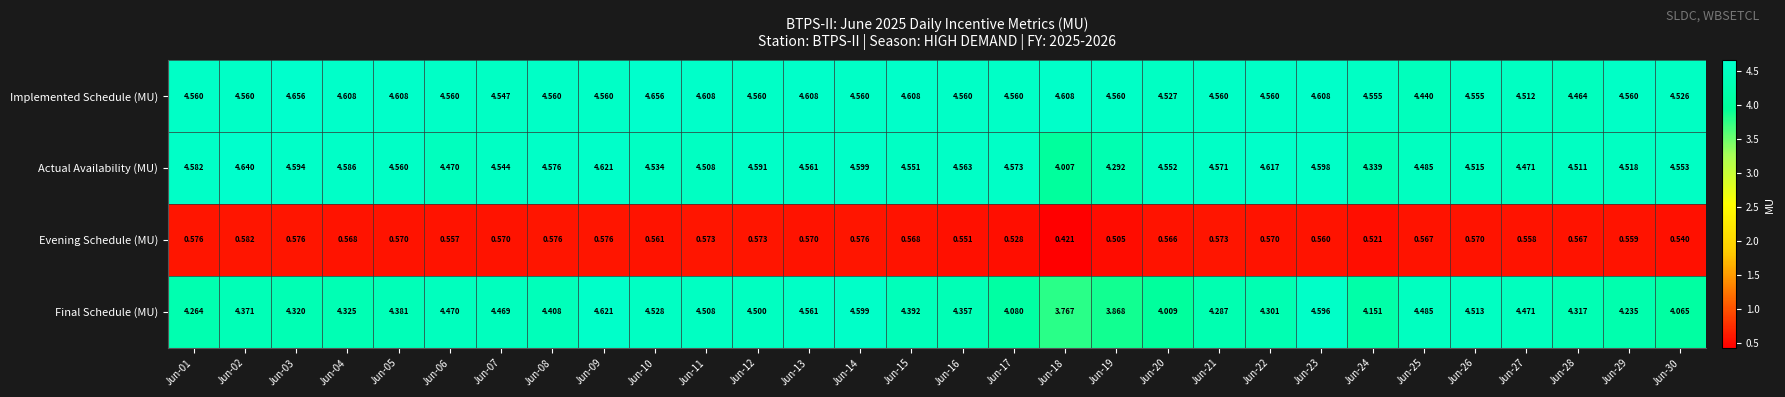

Which series has the largest total across all categories?

Implemented Schedule (MU)